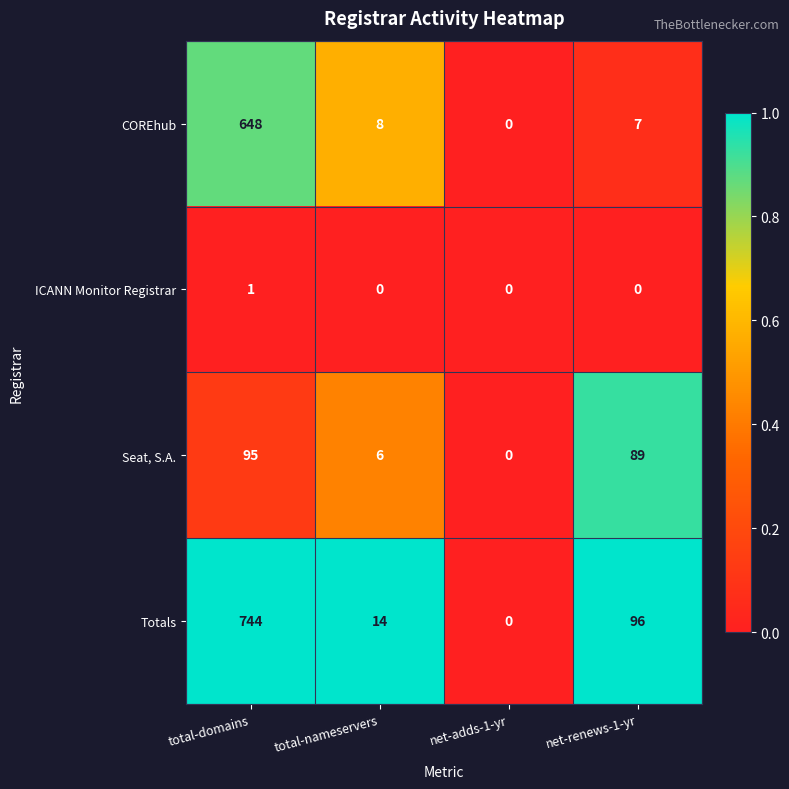

At which category is the sum across all series the highest?

total-domains